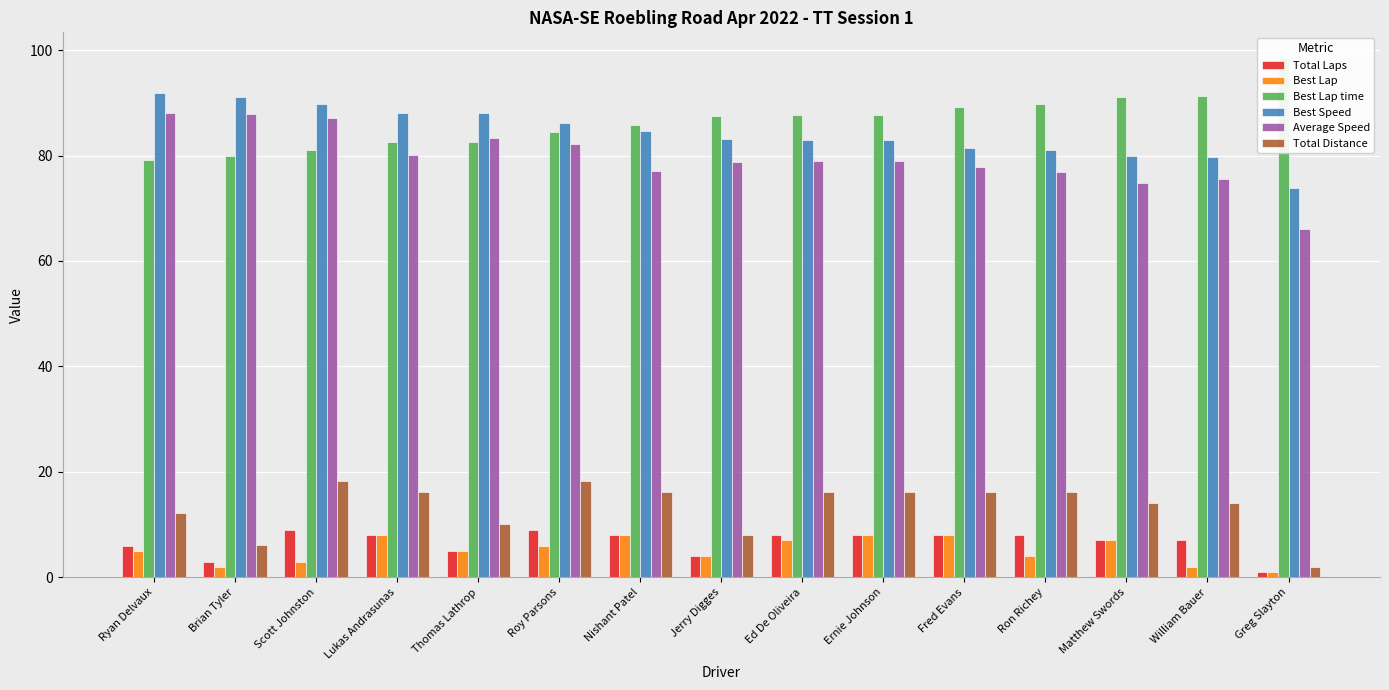

True or false: Total Distance has a value of 2.7 at Jerry Digges.

False